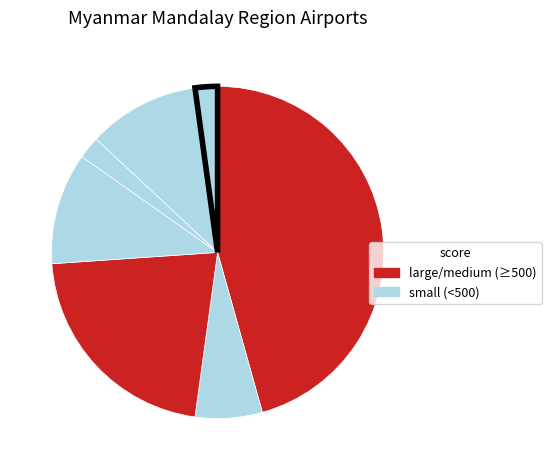

To the nearest percent, what is the difference between the largest and smallest slice percentages?

43%